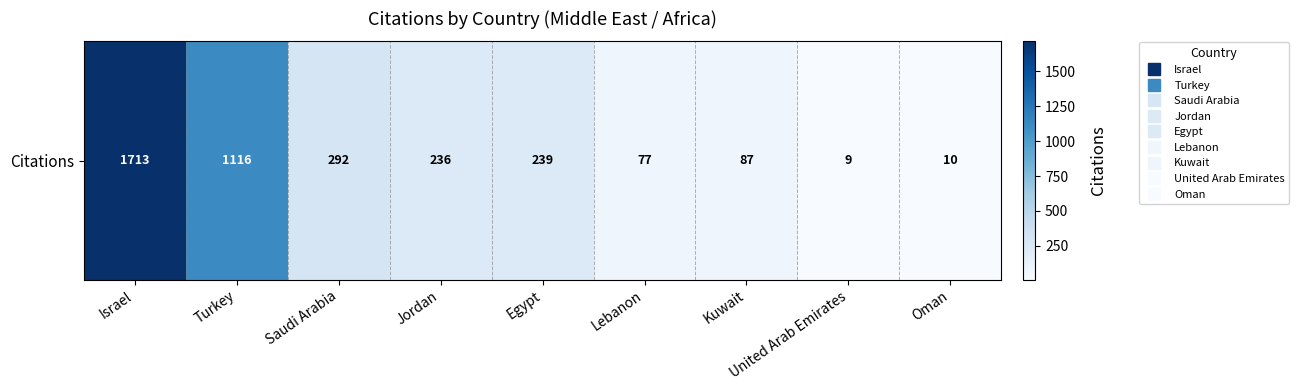

Count the number of data series in this chart.

1